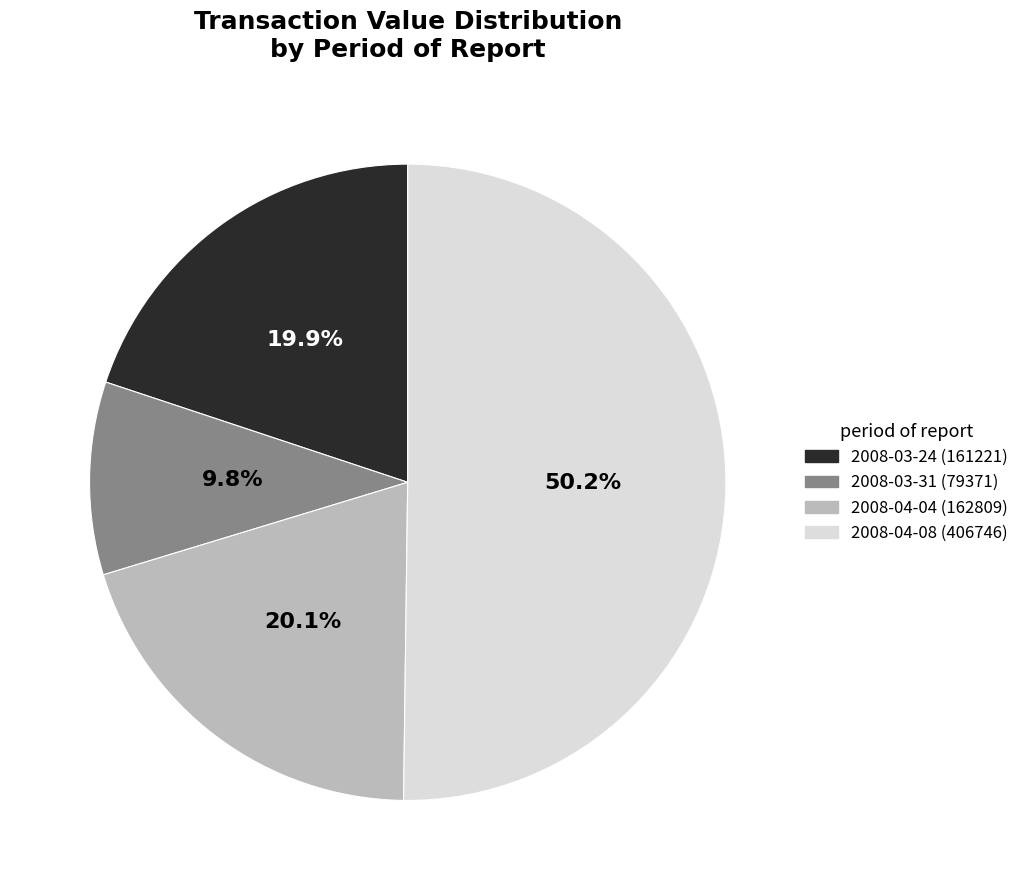

What is the smallest slice in the pie chart?

2008-03-31 (79371)